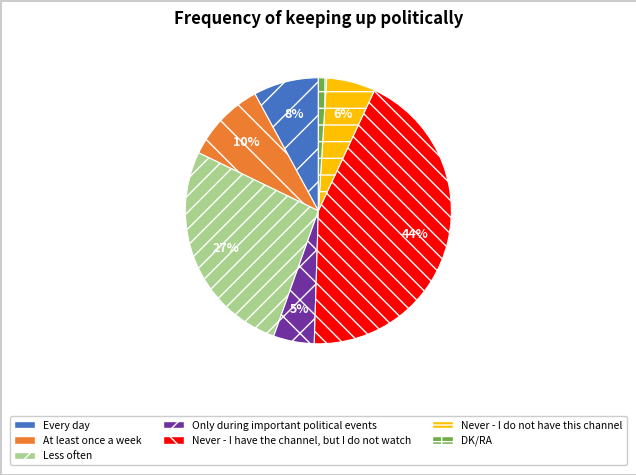

Do Every day and Only during important political events together represent more than half of the pie?

No